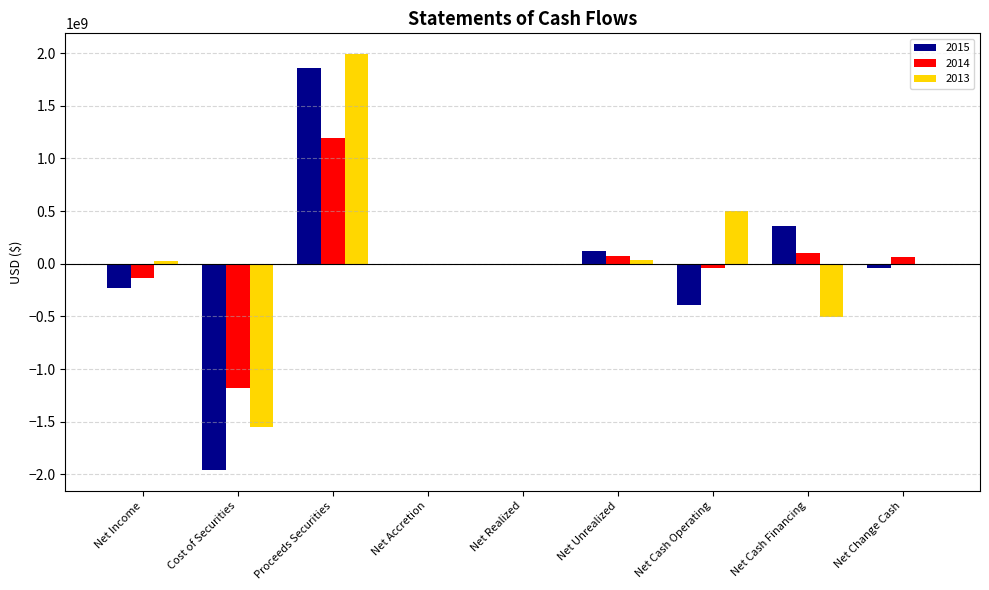

What is the sum of the 2015 values at Net Cash Financing and Cost of Securities?

-1601065571